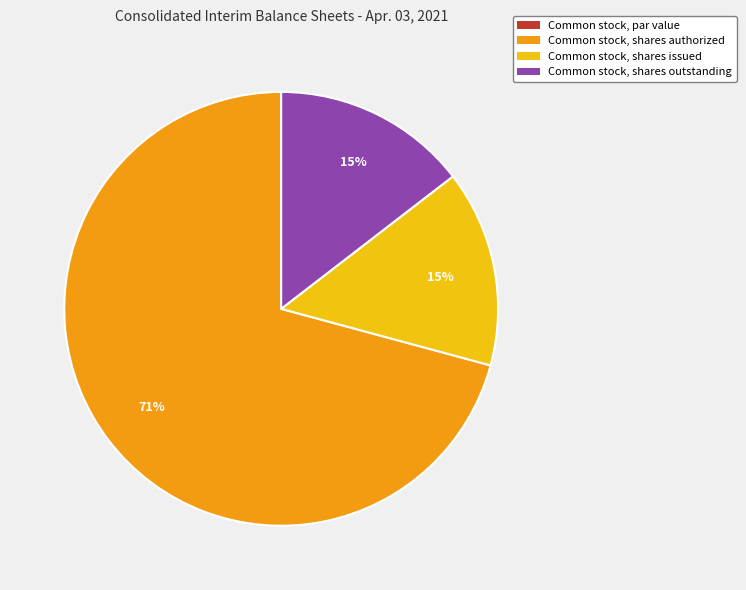

Is it true that Common stock, shares authorized is 71% of the pie?

True